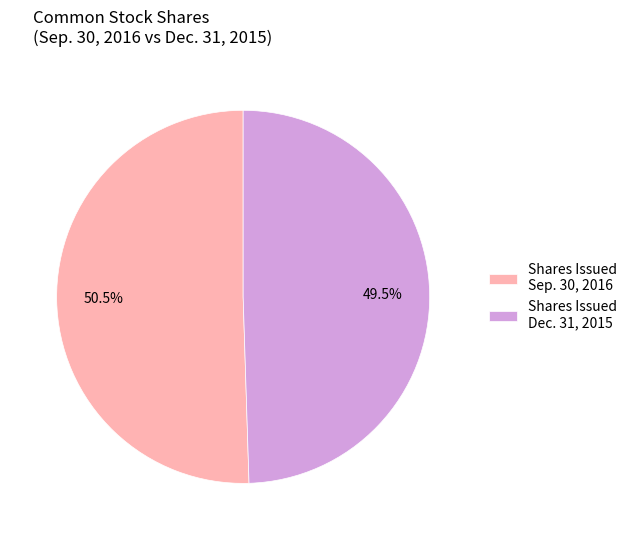

Is there any slice that represents more than half of the pie?

Yes